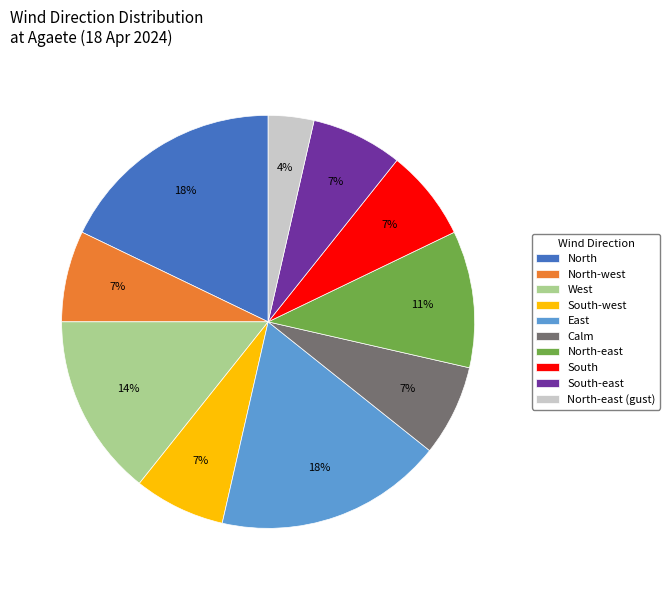

To the nearest percent, what is the difference between the largest and smallest slice percentages?

14%